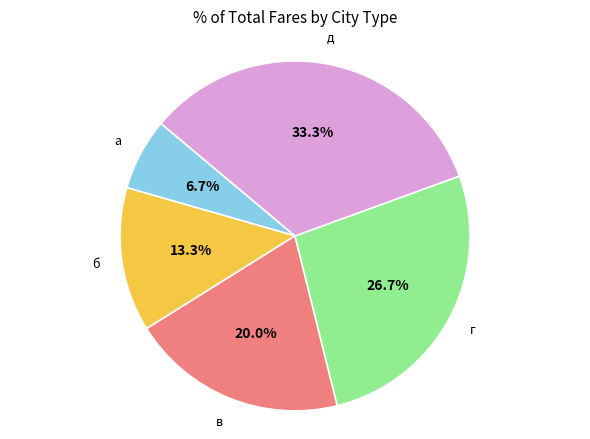

Is there any slice that represents more than half of the pie?

No